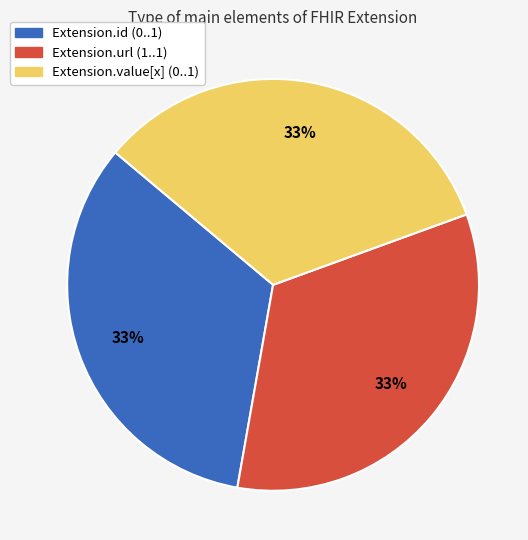

Do Extension.url (1..1) and Extension.value[x] (0..1) together represent more than half of the pie?

Yes